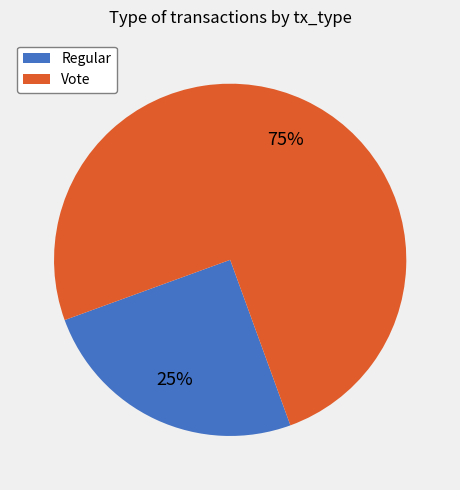

To the nearest percent, what is the combined percentage of Vote and Regular?

100%